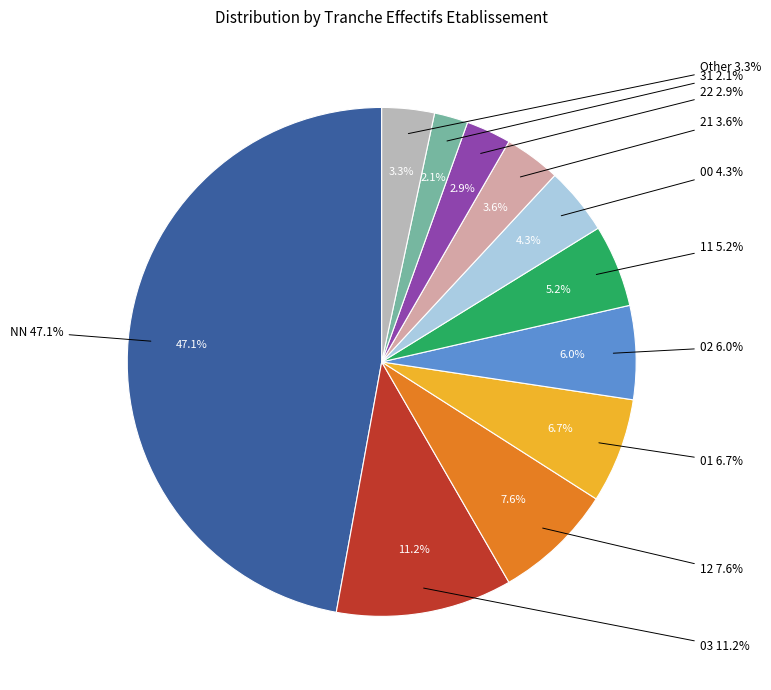

Approximately how many times larger is the value at 02 compared to 21?

1.7